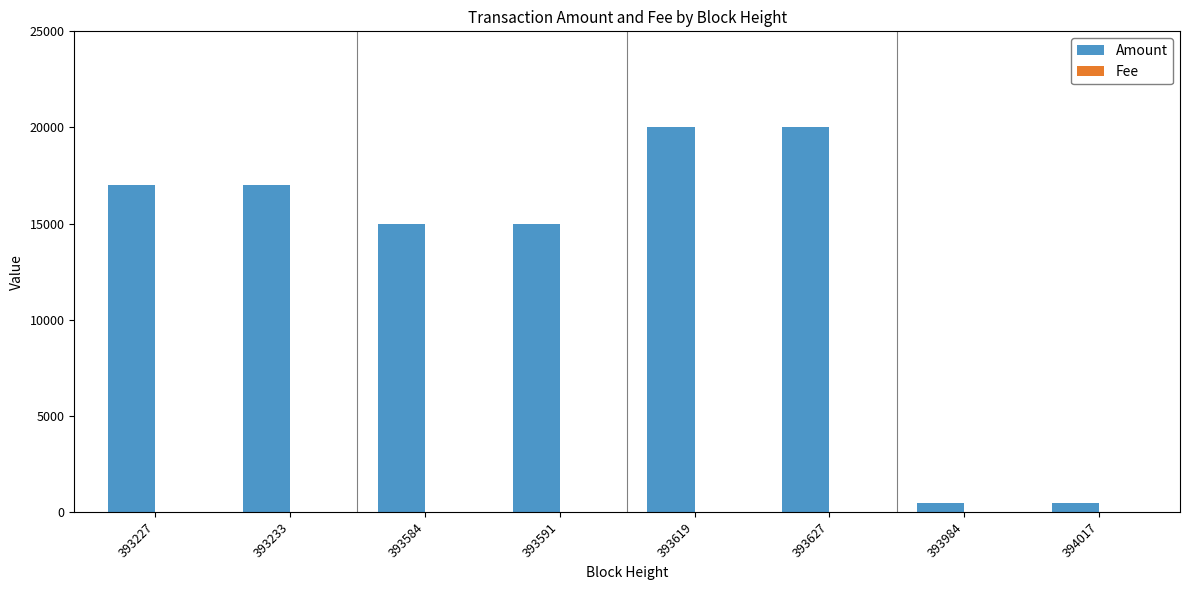

The value of Amount at 393584 is 14999.0. True or false?

True